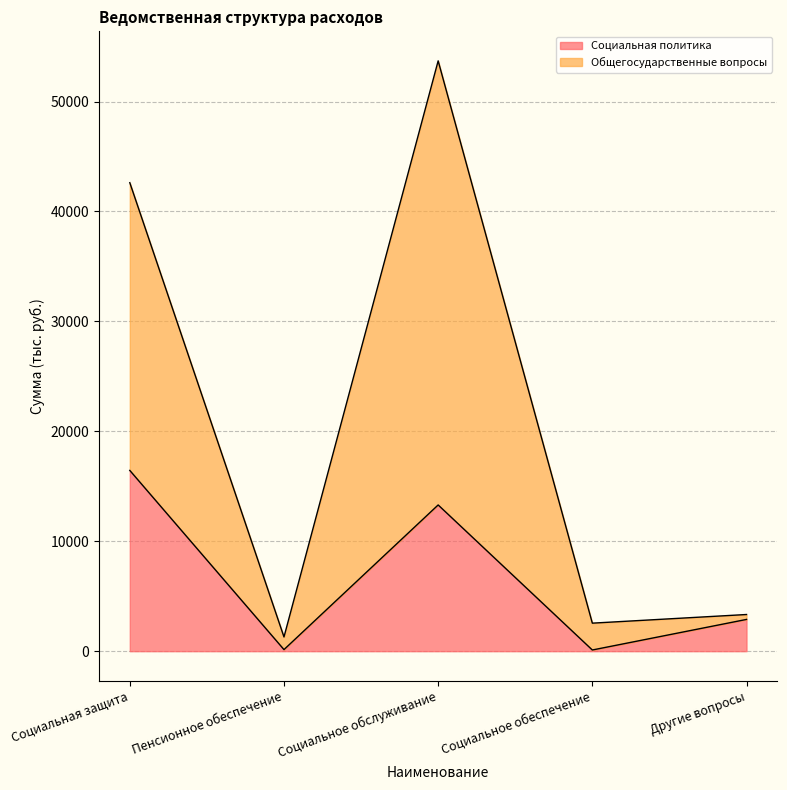

How many data points does each series have?

5